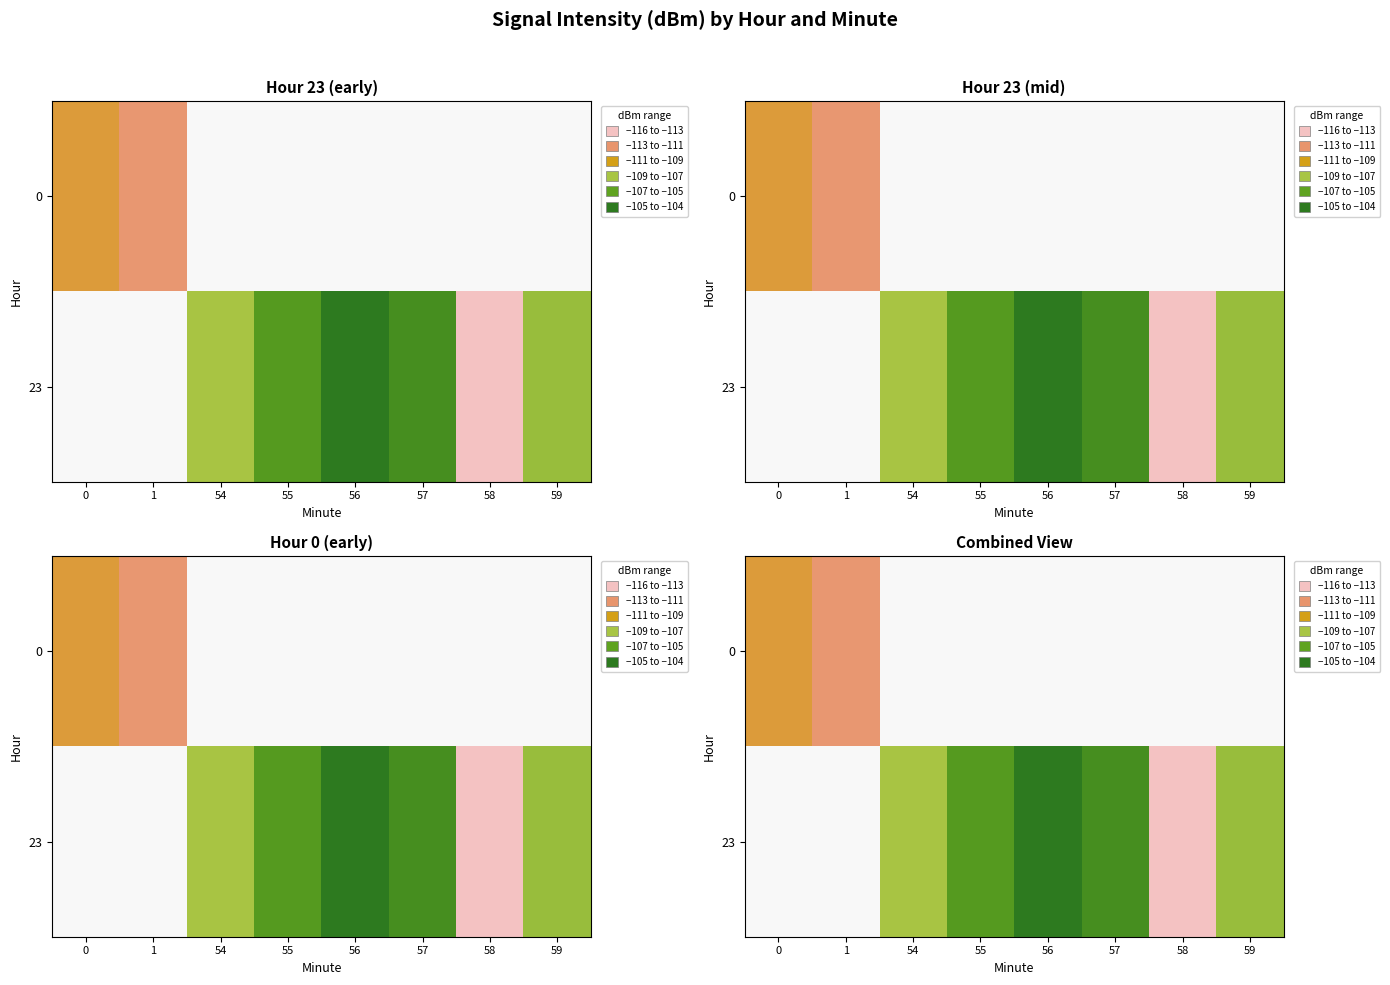

List the series in order of their overall mean, highest first.

0, 23